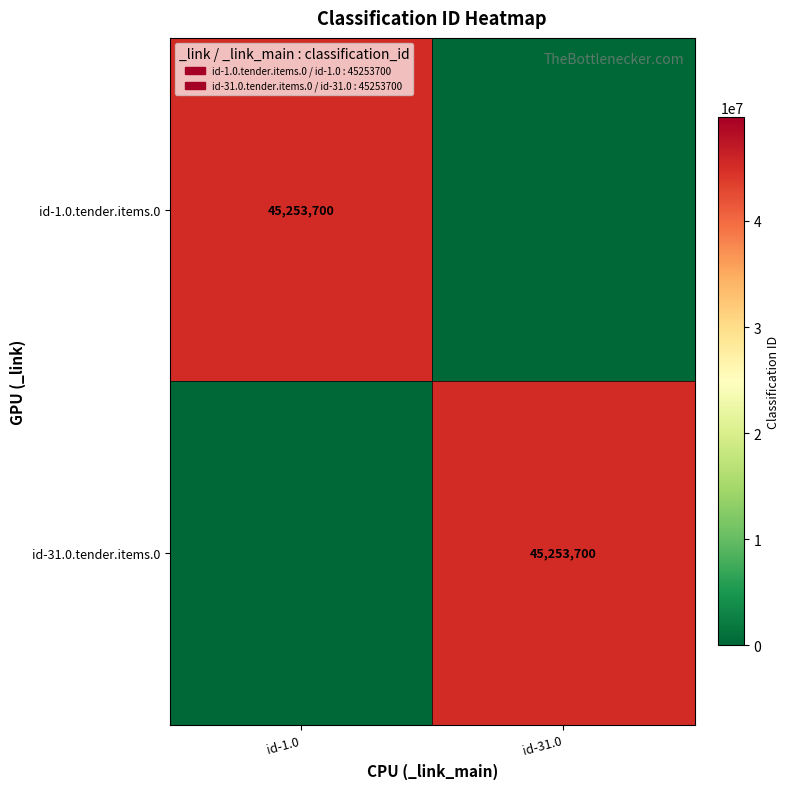

The id-1.0.tender.items.0 series shows 45253700 at id-1.0. True or false?

True